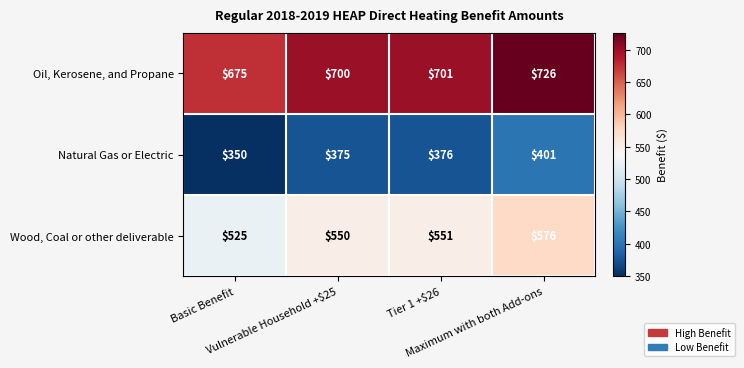

What is the minimum value shown in the chart?

350